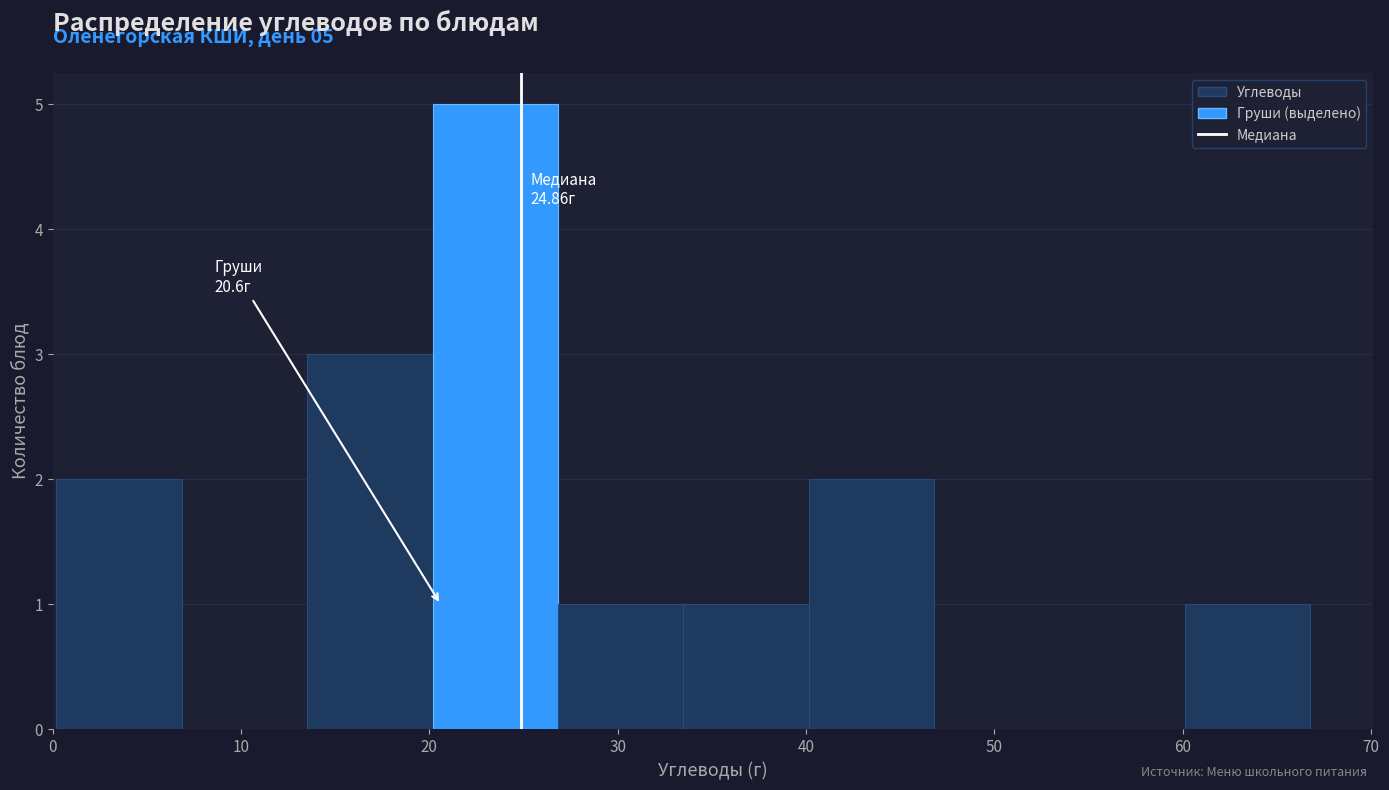

Which range on the x-axis has the tallest bar?

20 to 27